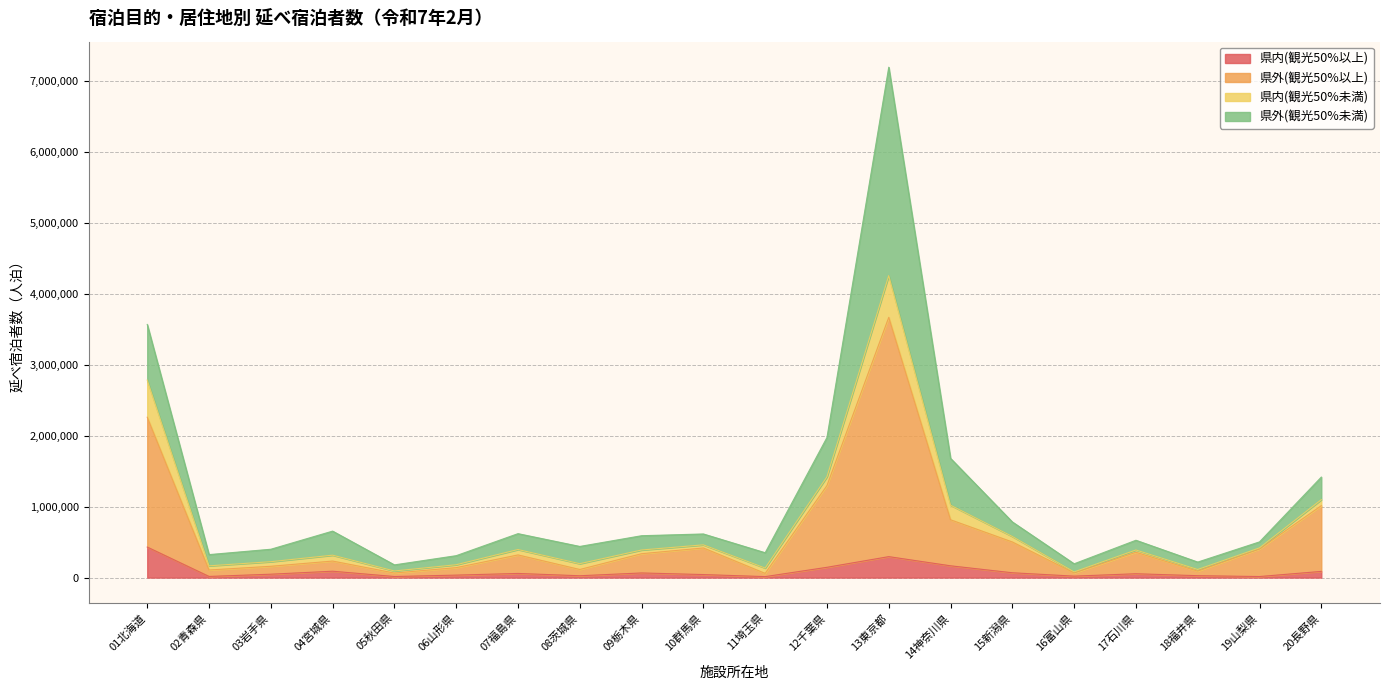

Between 18福井県 and 19山梨県, which is larger?

18福井県